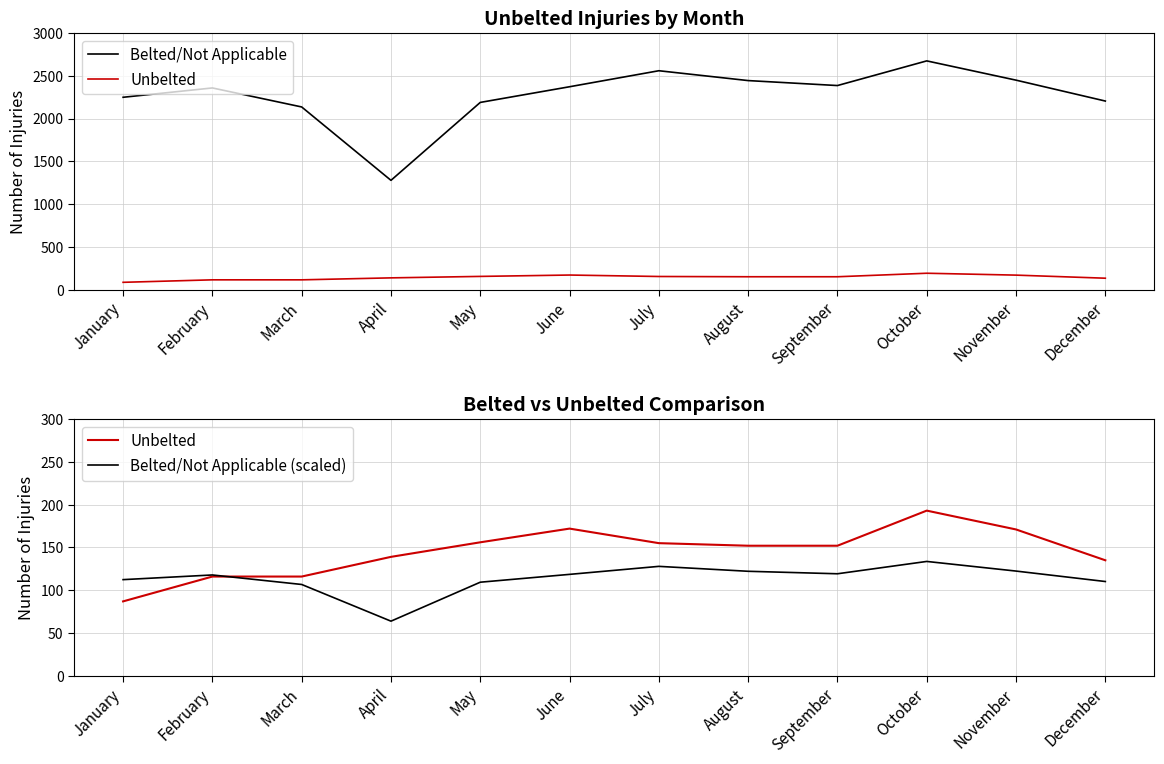

At which category does Belted/Not Applicable reach its first local valley?

April